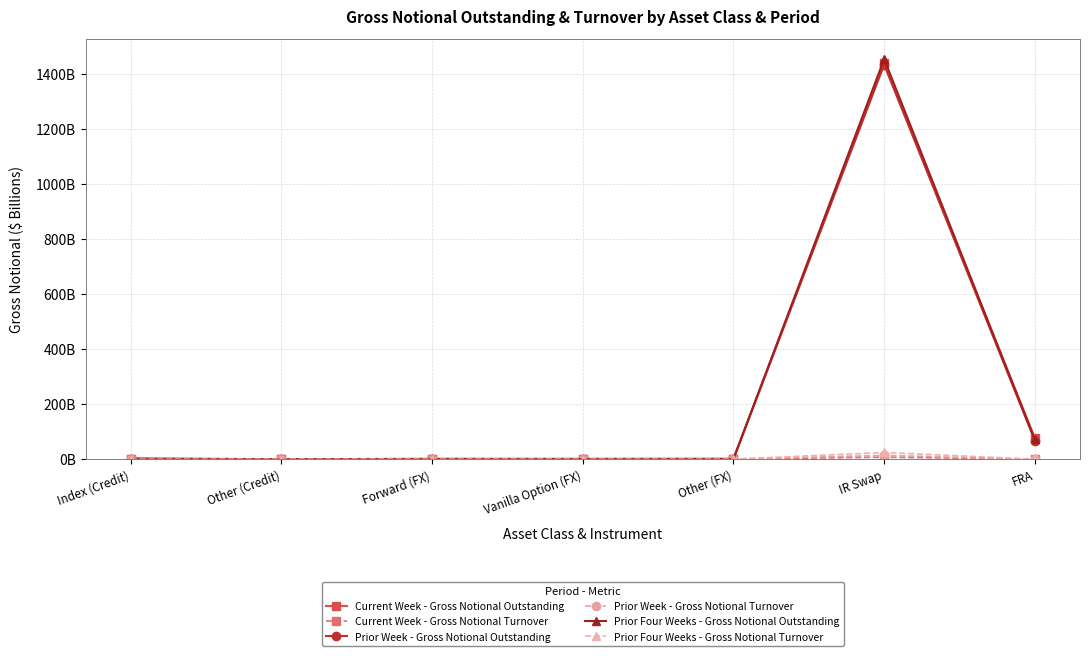

Reading right to left, transcribe all the data shown in this chart.

Current Week - Gross Notional Outstanding: 77.5	1437.0	1.0	0.9	0.9	0.0	1.9
Current Week - Gross Notional Turnover: 0.0	7.2	0.2	0.3	1.1	0.0	0.0
Prior Week - Gross Notional Outstanding: 67.5	1432.3	1.2	0.7	0.9	0.0	1.9
Prior Week - Gross Notional Turnover: 0.0	13.6	0.7	0.1	1.0	0.0	0.0
Prior Four Weeks - Gross Notional Outstanding: 71.5	1453.0	0.5	0.5	0.6	0.0	0.9
Prior Four Weeks - Gross Notional Turnover: 0.0	24.2	0.1	0.1	0.1	0.0	0.0